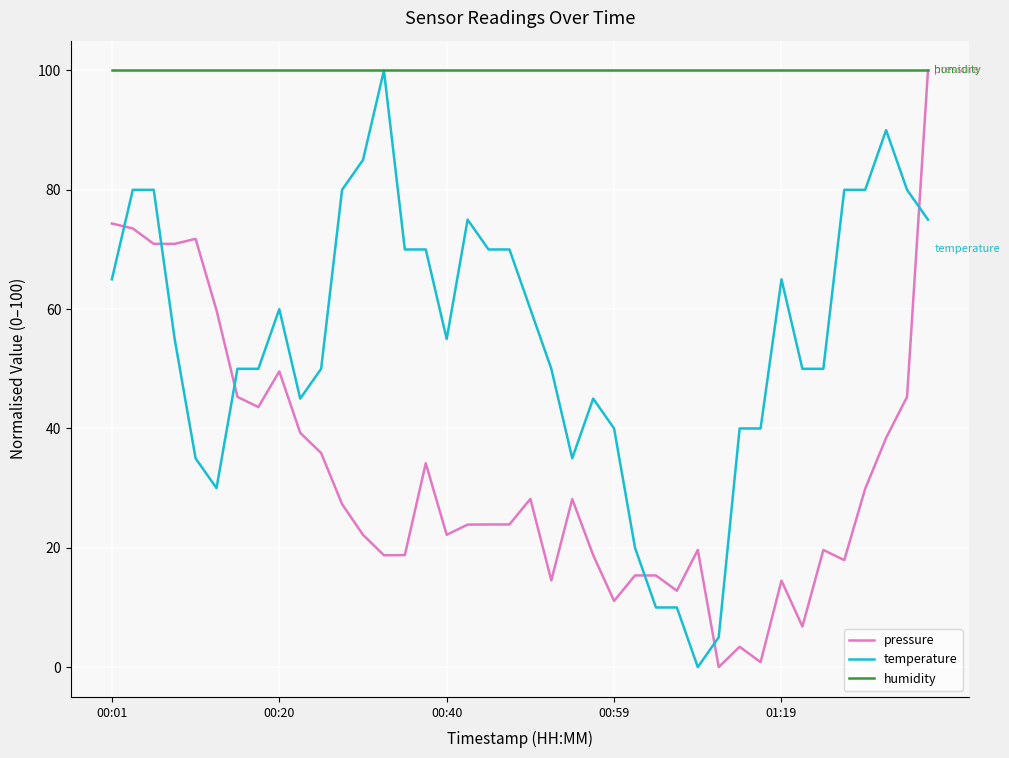

What are all the series names shown in the legend?

pressure, temperature, humidity